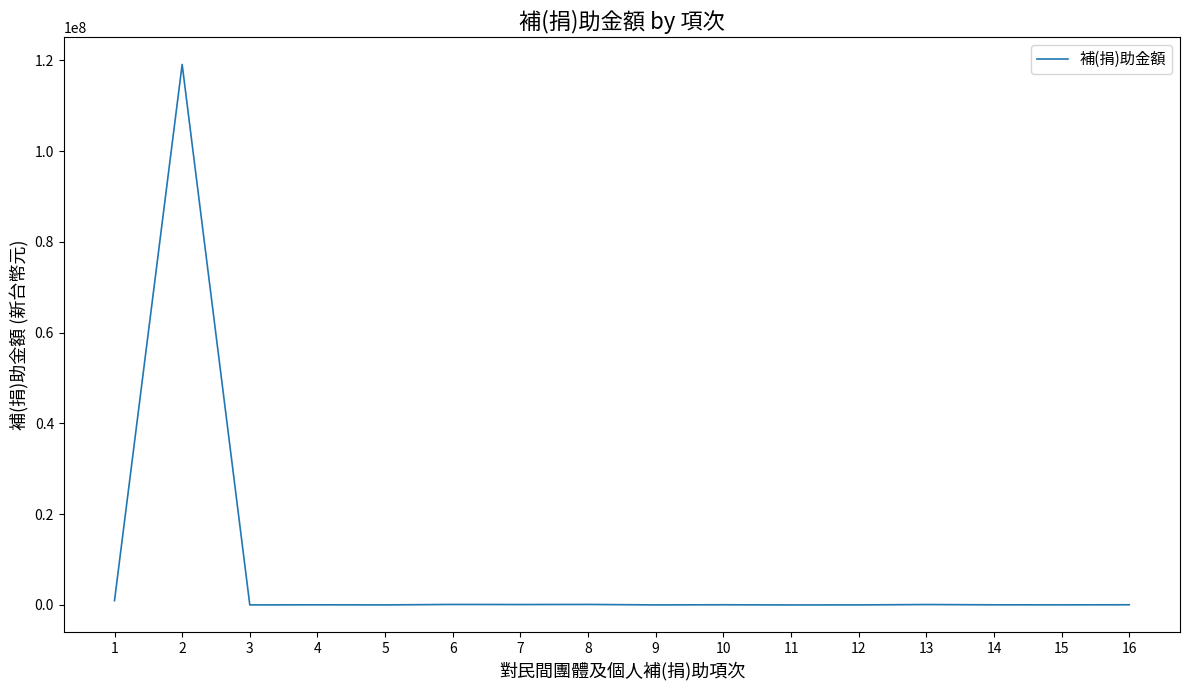

Which label corresponds to the largest value in the chart?

2